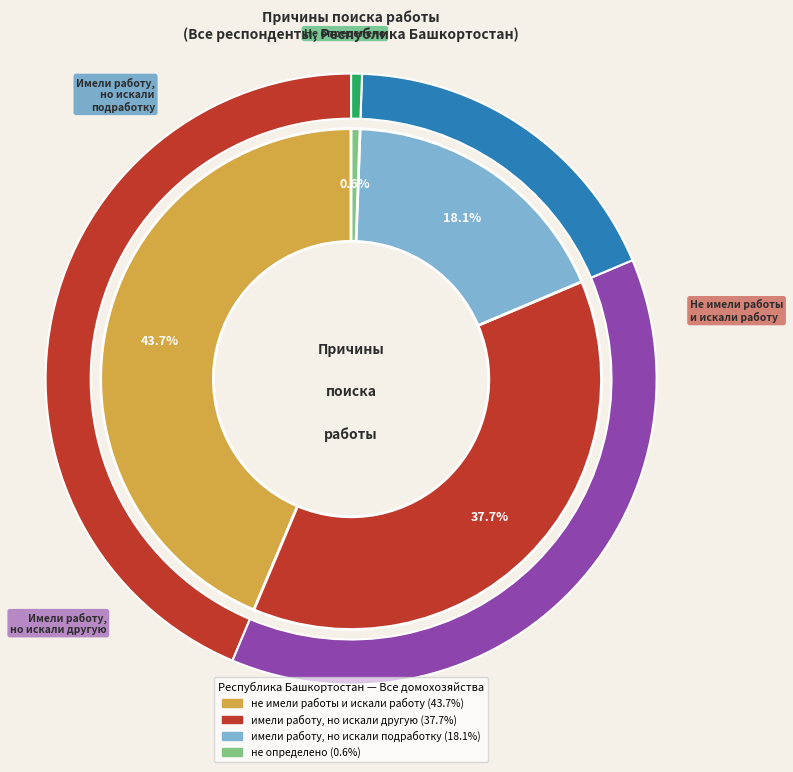

Count the number of slices in the pie.

4